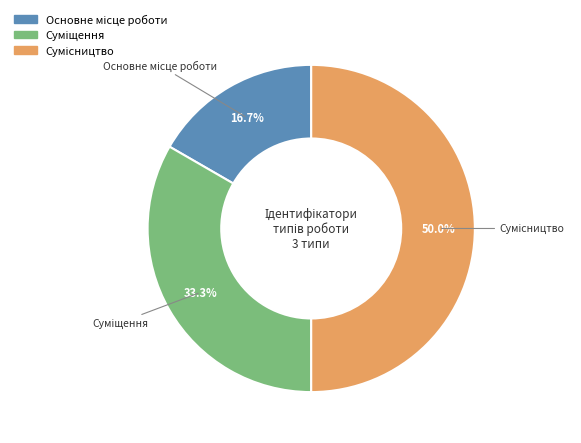

To the nearest percent, what is the combined percentage of Суміщення and Сумісництво?

83%